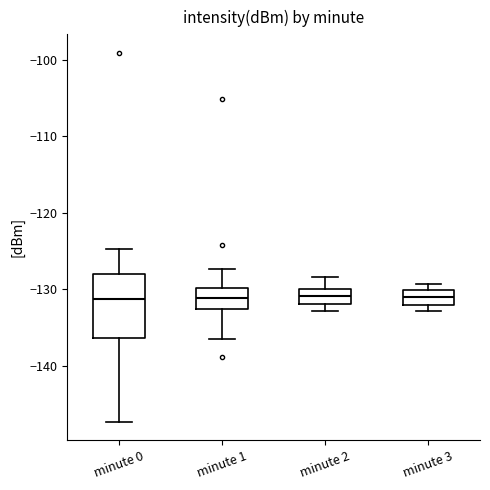

Reading left to right, read every box against the y-axis: the position of its median line, the range the box covers, and the ends of its whiskers. The values are not printed on the chart, so give them approximately, as read against the axis.

minute 0: median -131, box -136 to -128, whiskers -147 to -125
minute 1: median -131, box -133 to -130, whiskers -136 to -127
minute 2: median -131, box -132 to -130, whiskers -133 to -128
minute 3: median -131, box -132 to -130, whiskers -133 to -129